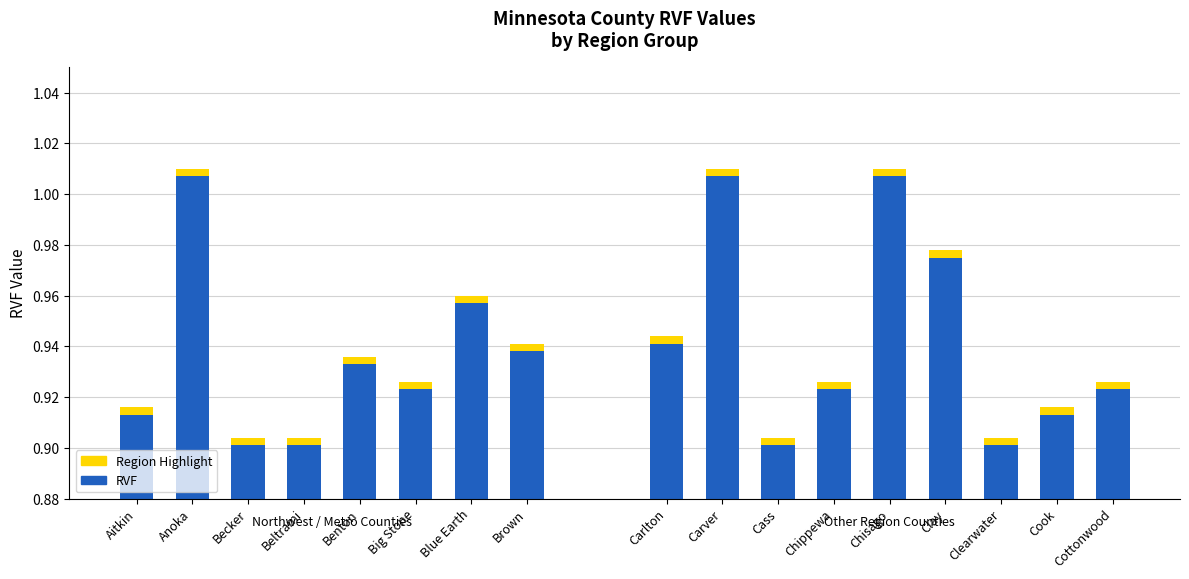

True or false: RVF Value has a value of 0.9 at Benton.

True